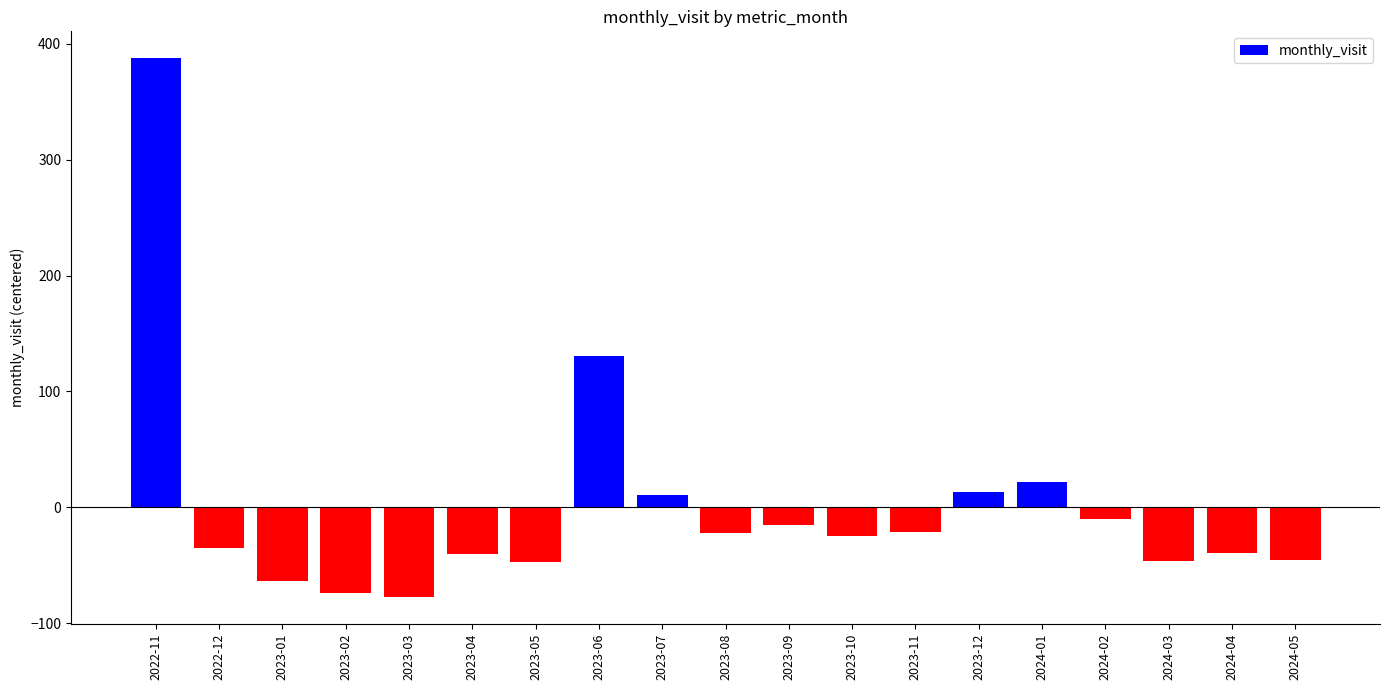

What is the change in value from 2023-08 to 2023-11?

+1.0